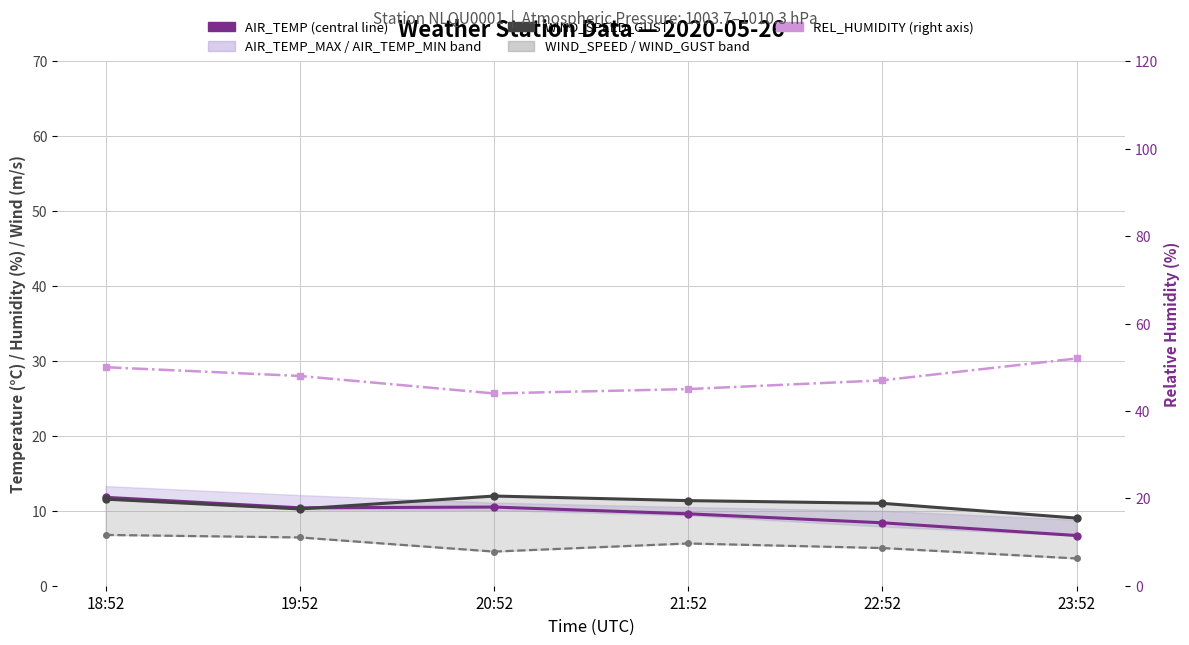

True or false: WIND_SPEED and WIND_SPEED_GUST cross at least once.

False